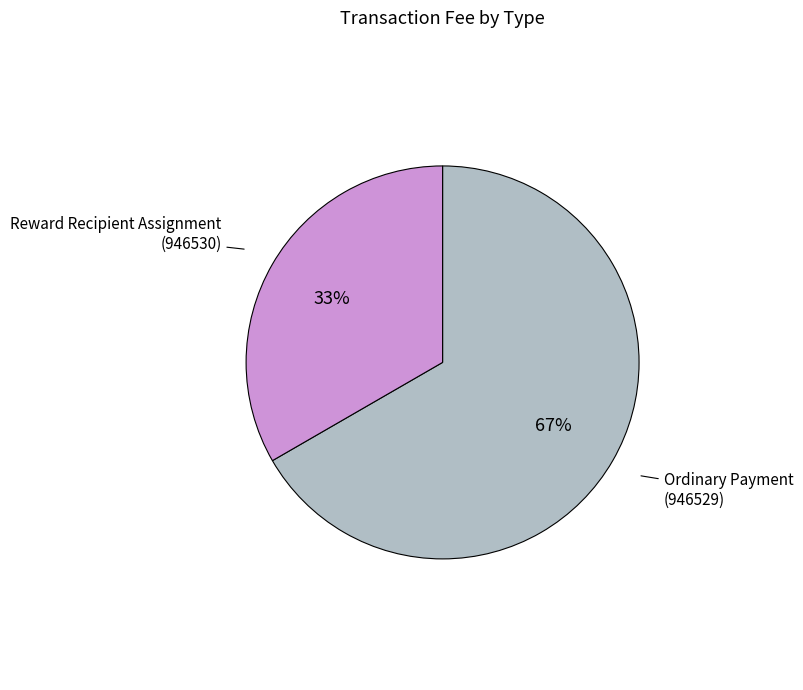

Which category accounts for the majority?

Ordinary Payment